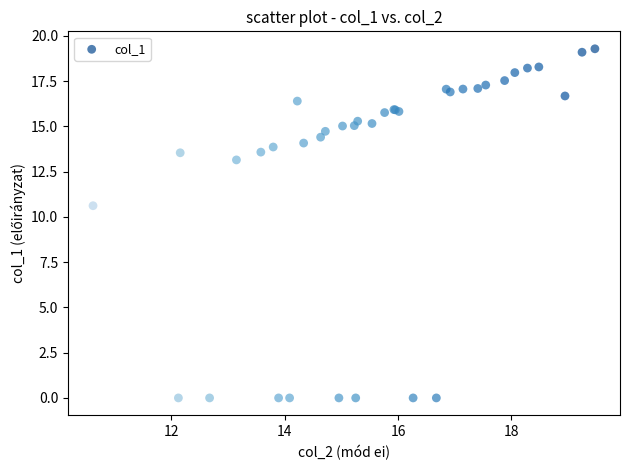

What Y value in the scatter plot is closest to 9?

10.6